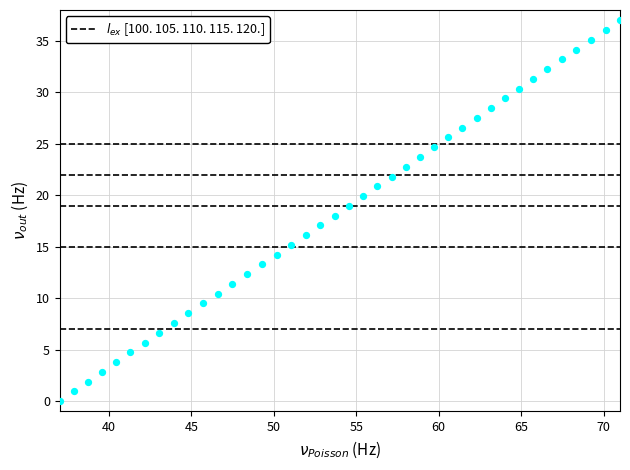

What is the range of X values (max minus min)?

34.0